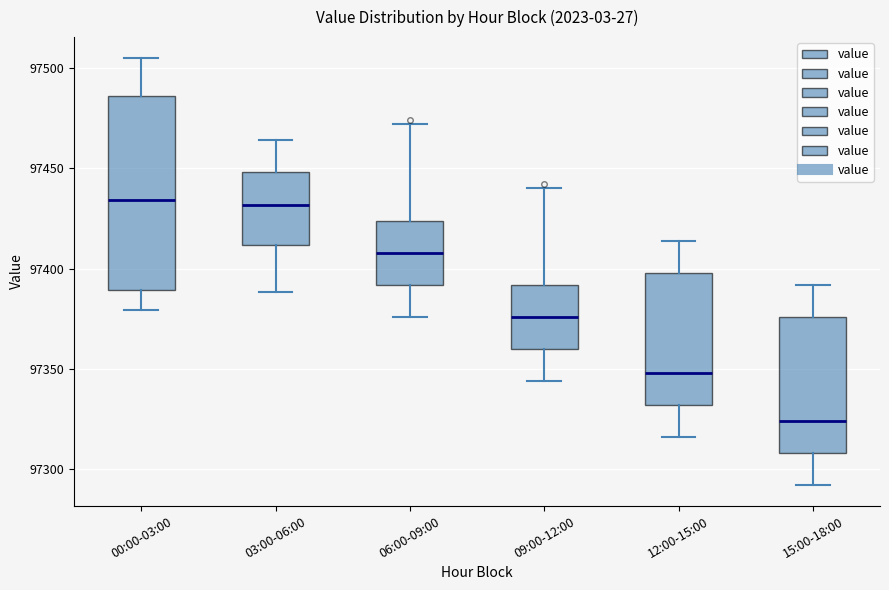

Where does the upper whisker of the box for 15:00-18:00 end on the y-axis? The values are not printed on the chart, so give them approximately, as read against the axis.

97390